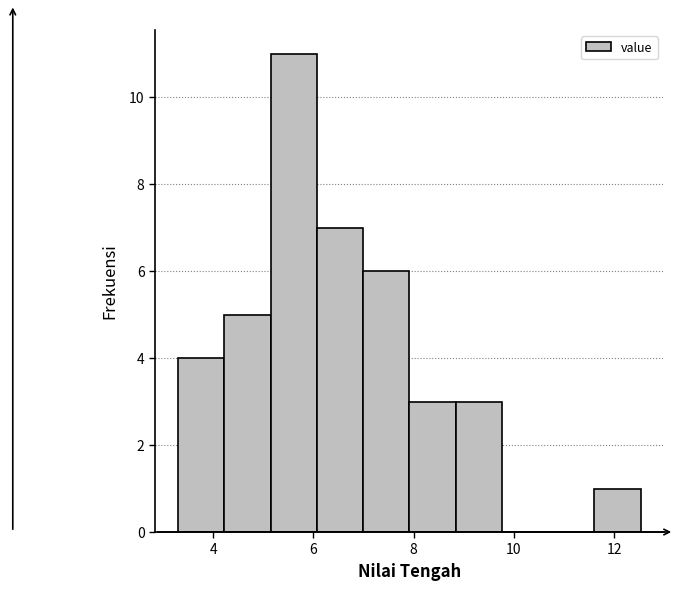

Reading left to right, list every bar in this chart as the range it spans on the x-axis followed by its height. Neither the bar edges nor the heights are printed on the chart, so give them approximately, as read against the axes.

3.4 to 4.2: 4
4.2 to 5.2: 5
5.2 to 6.0: 11
6.0 to 7.0: 7
7.0 to 8.0: 6
8.0 to 8.8: 3
8.8 to 9.8: 3
9.8 to 10.6: 0
10.6 to 11.6: 0
11.6 to 12.6: 1